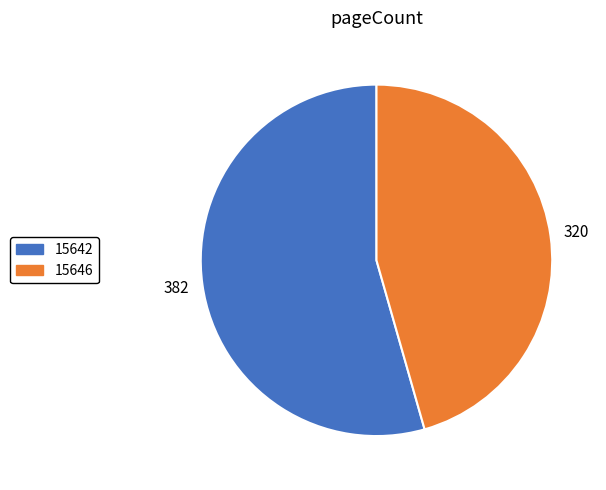

Rank the categories by value from lowest to highest.

15646, 15642